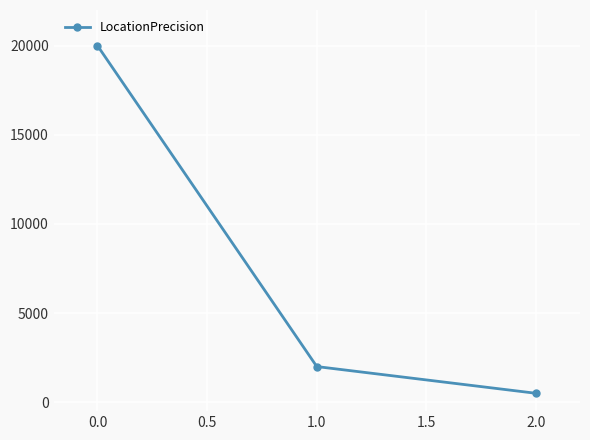

What is the change in value from 0.0 to 1.0?

-18000